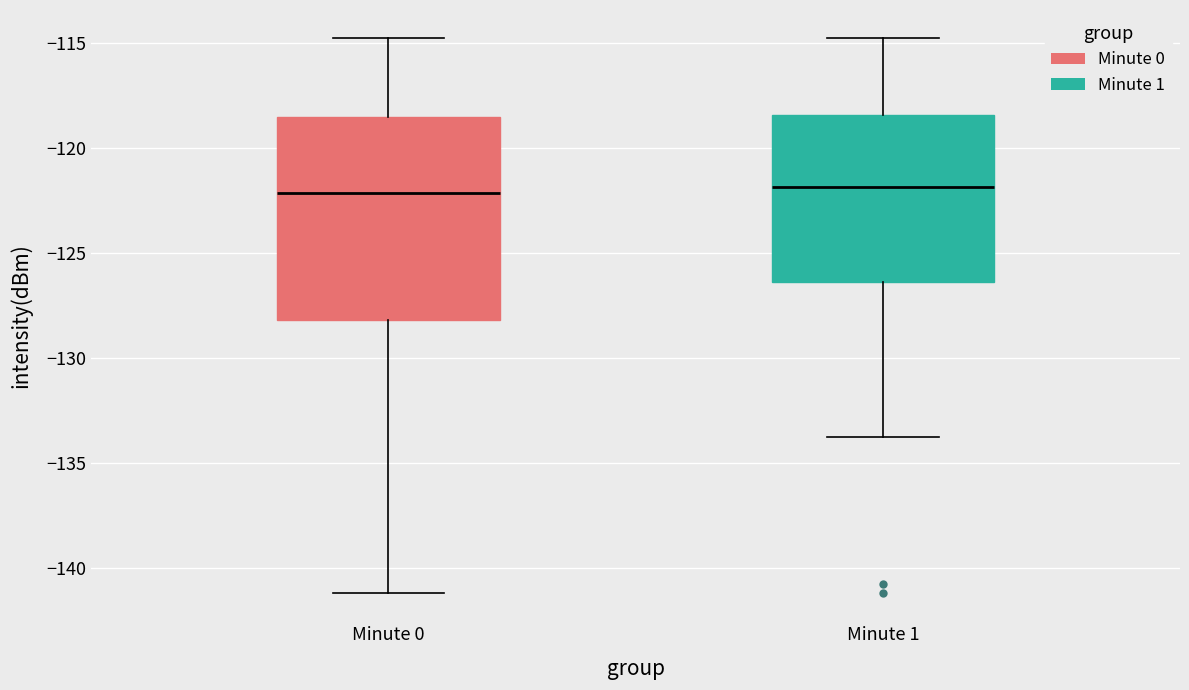

Where does the lower whisker of the box for Minute 0 end on the y-axis? The values are not printed on the chart, so give them approximately, as read against the axis.

-141.0